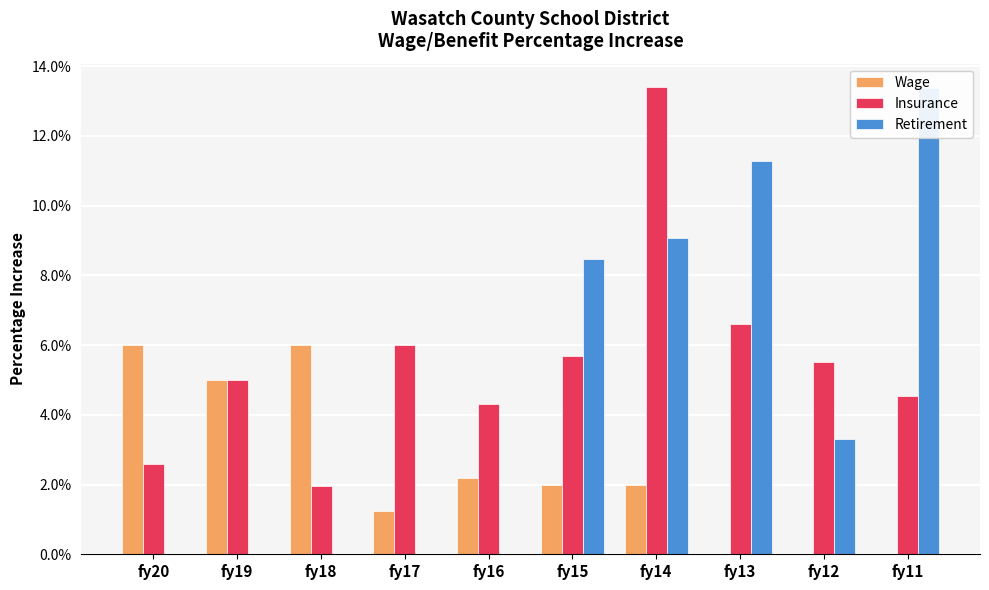

At how many categories does at least one series exceed 0?

10